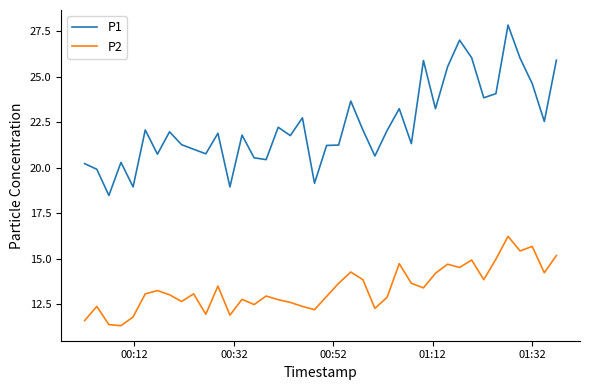

What is the highest value of the P1 series?

27.9